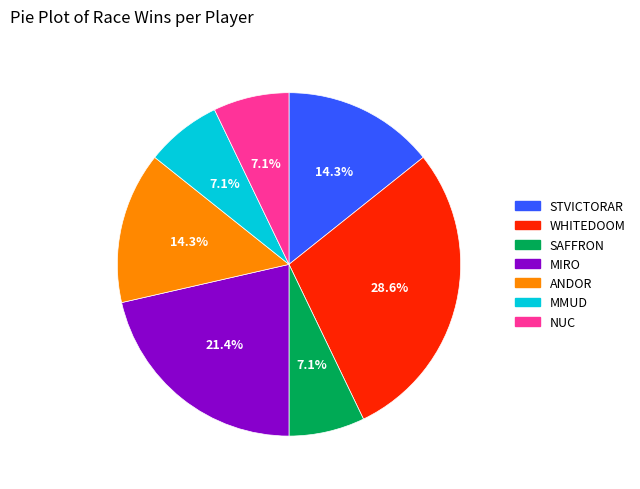

Combined, what portion of the pie is MMUD and STVICTORAR?

21.4%